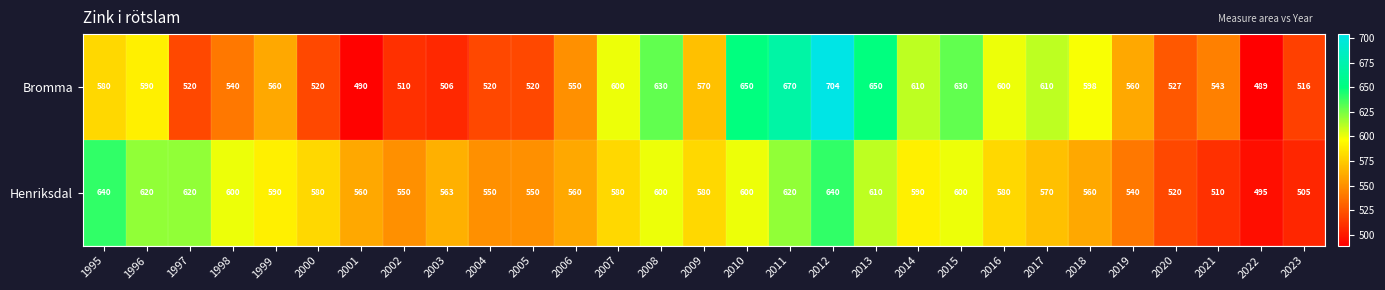

Is it true that Henriksdal equals 665 at 2021?

False